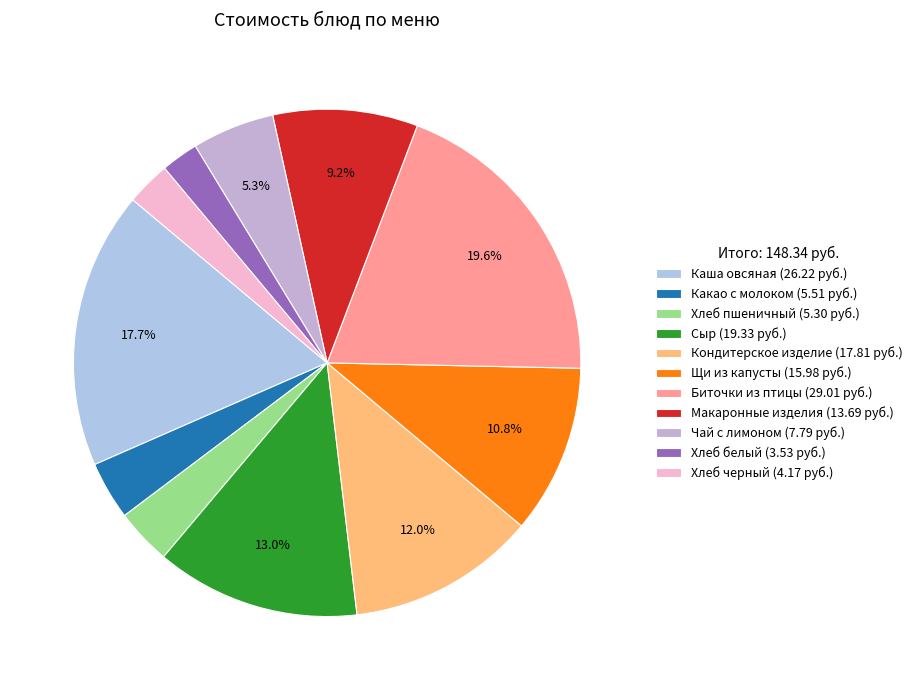

What is the smallest slice in the pie chart?

Хлеб белый